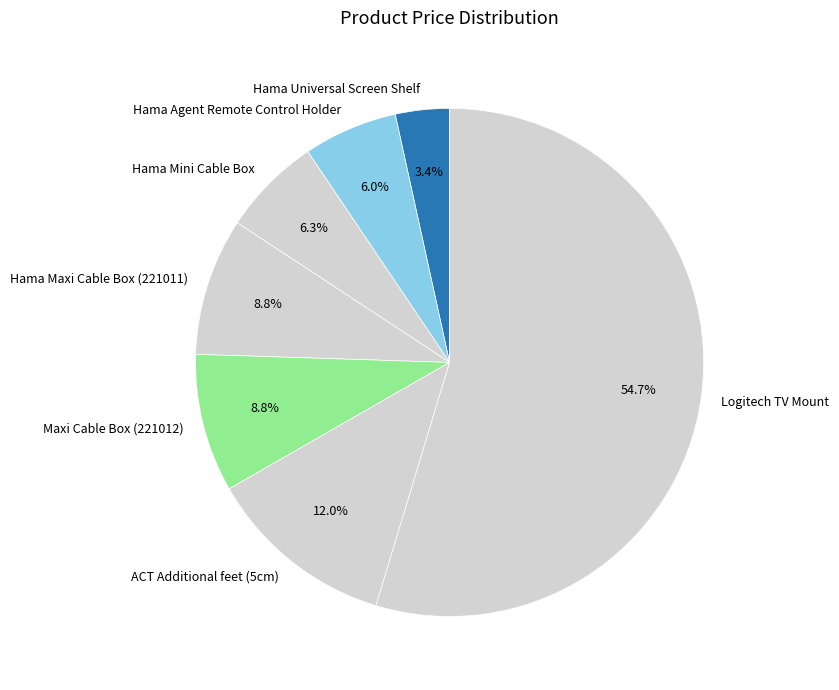

Combined, do Maxi Cable Box (221012) and Hama Mini Cable Box account for over 50%?

No